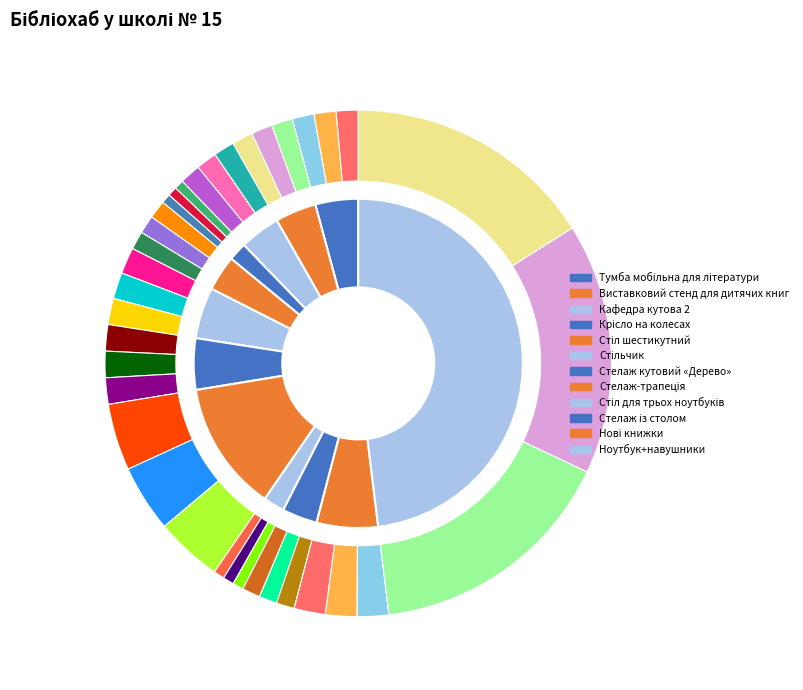

The Виставковий стенд для дитячих книг slice represents 15% of the pie. True or false?

False